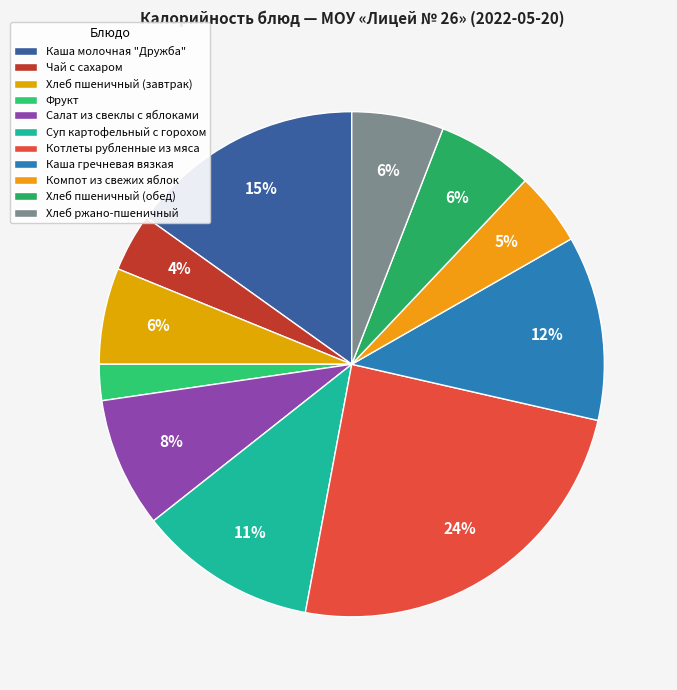

What is the ratio of the value at Суп картофельный с горохом to the value at Каша молочная "Дружба"?

0.8